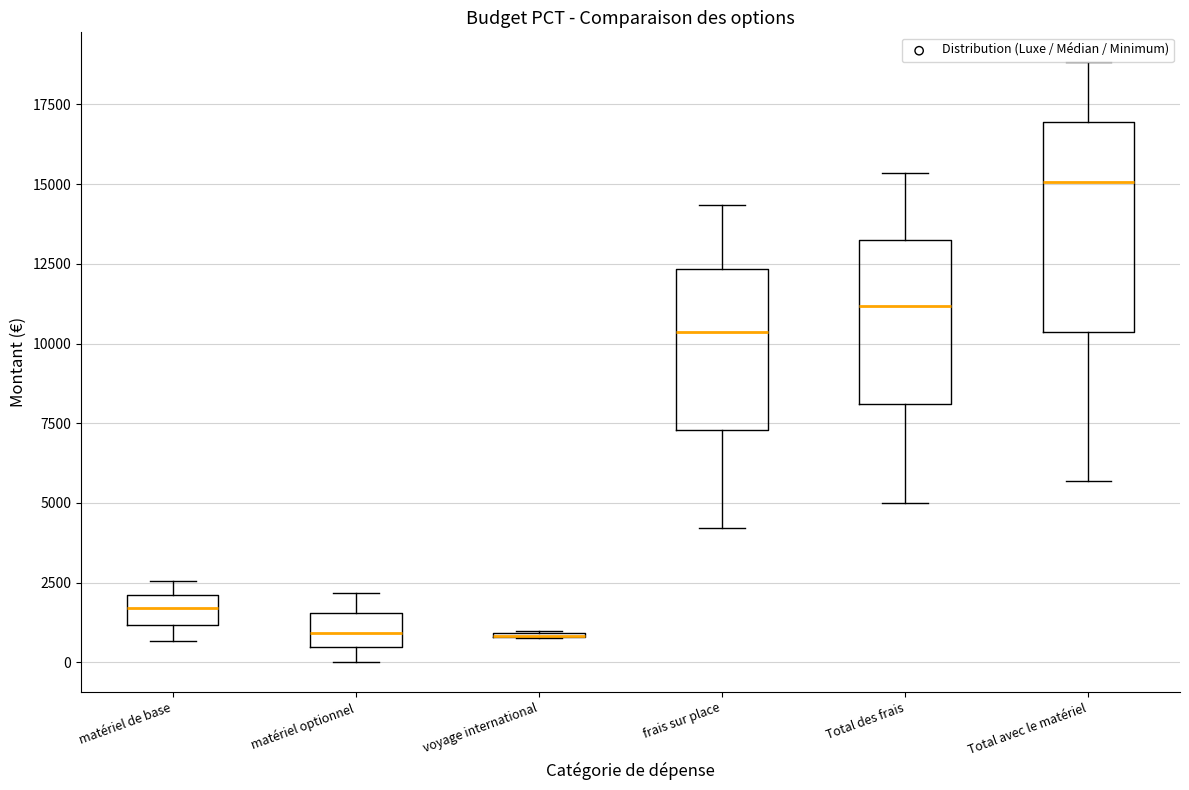

Comparing the boxes themselves (not the whiskers), which one is the tallest?

Total avec le matériel